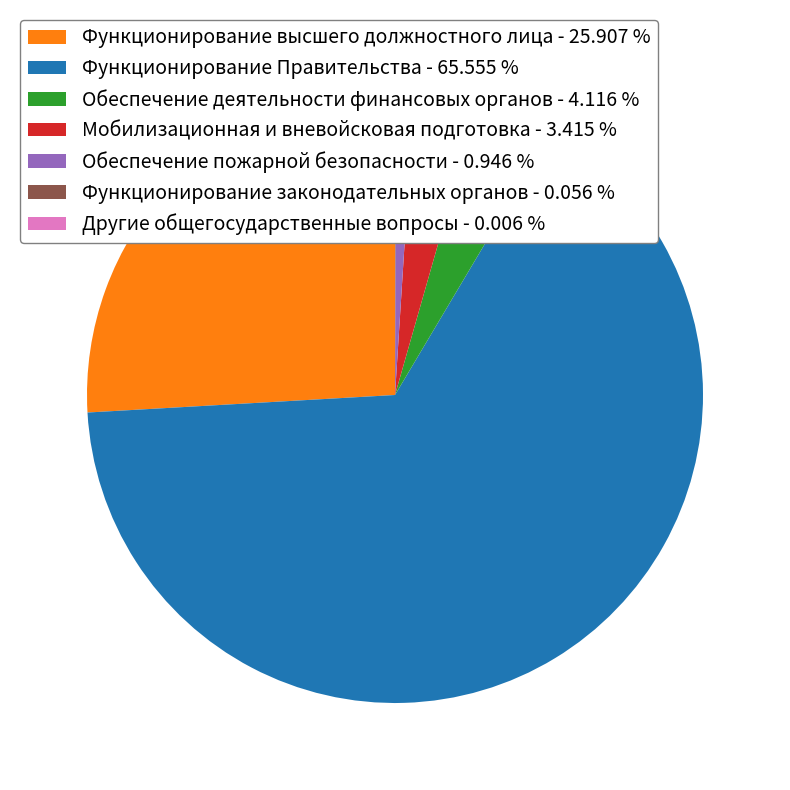

Which has a higher value, Функционирование высшего должностного лица - 25.907 % or Обеспечение деятельности финансовых органов - 4.116 %?

Функционирование высшего должностного лица - 25.907 %